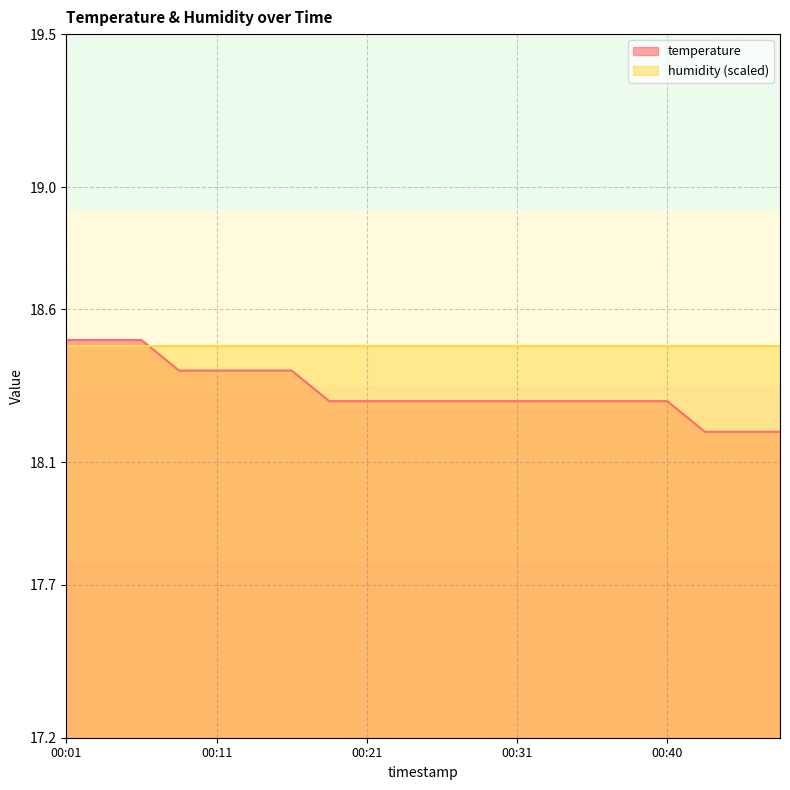

Reading right to left, what are all the values shown in this chart?

00:48=18.2	00:45=18.2	00:43=18.2	00:40=18.3	00:38=18.3	00:35=18.3	00:33=18.3	00:31=18.3	00:28=18.3	00:26=18.3	00:23=18.3	00:21=18.3	00:18=18.3	00:16=18.4	00:13=18.4	00:11=18.4	00:09=18.4	00:06=18.5	00:04=18.5	00:01=18.5